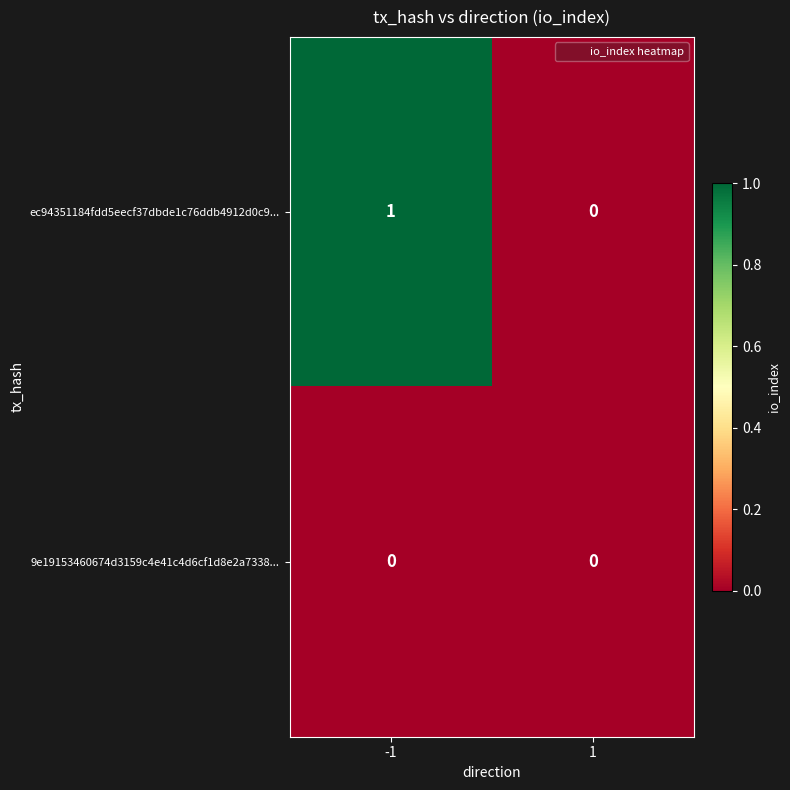

List the series in order of their peak value, lowest first.

9e19153460674d3159c4e41c4d6cf1d8e2a7338..., ec94351184fdd5eecf37dbde1c76ddb4912d0c9...